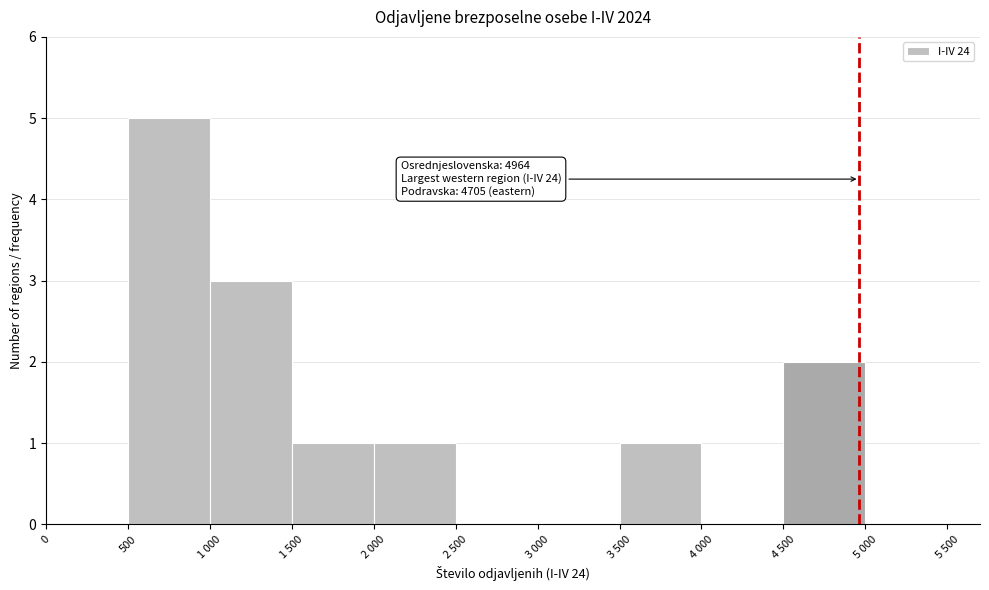

Reading left to right, what are all the values shown in this chart?

0=0	500=5	1 000=3	1 500=1	2 000=1	2 500=0	3 000=0	3 500=1	4 000=0	4 500=2	5 000=0